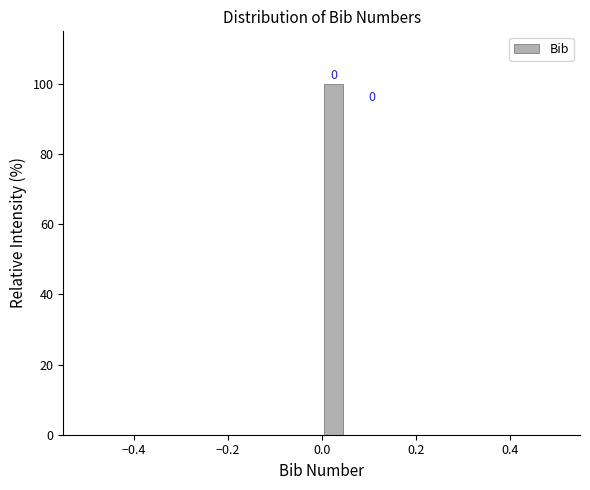

Around what value on the x-axis is the tallest bar? Give the approximate position of its centre, as read against the axis.

0.02